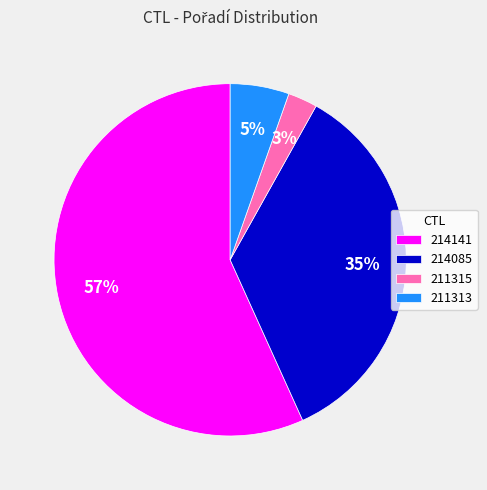

What is the smallest slice in the pie chart?

211315